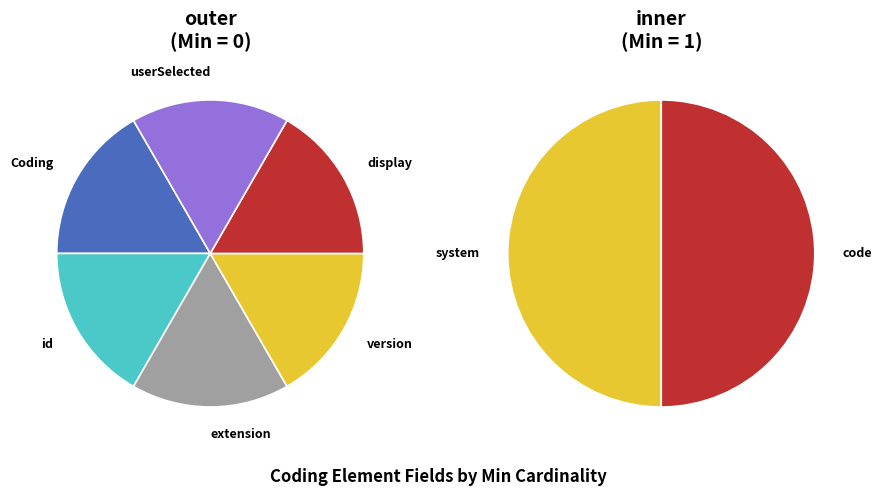

How many slices are in this pie chart?

8